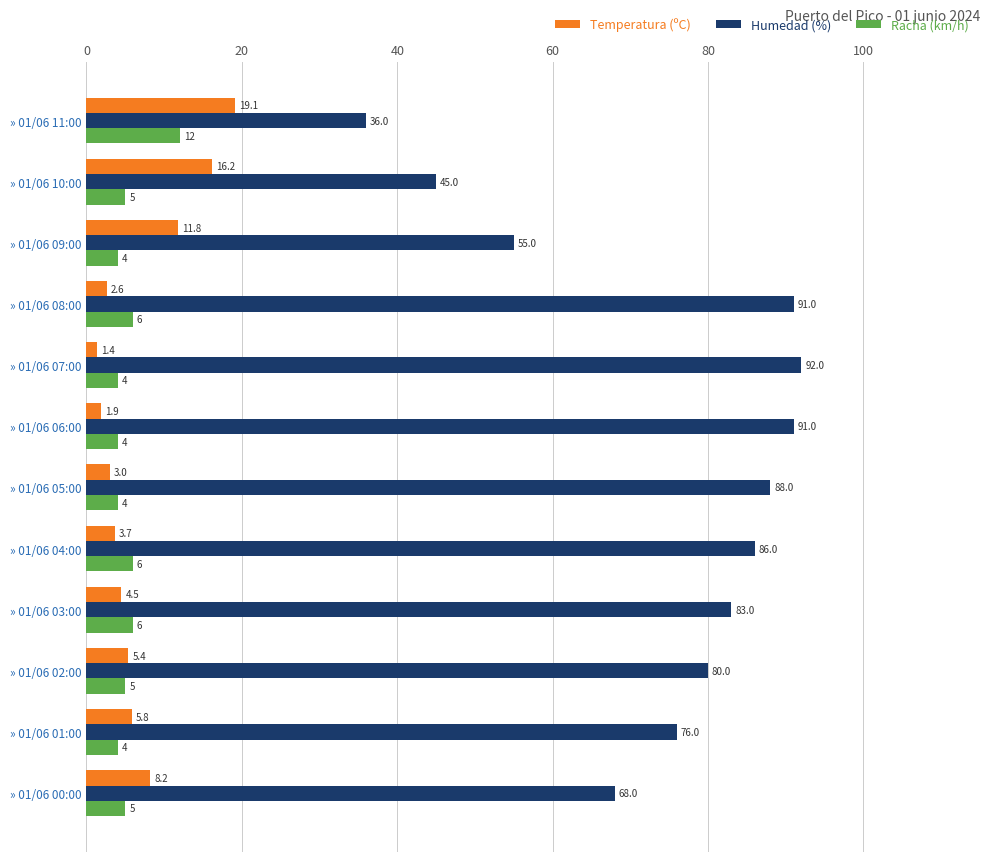

List the labels in order of Temperatura (ºC) value, smallest first.

» 01/06 07:00, » 01/06 06:00, » 01/06 08:00, » 01/06 05:00, » 01/06 04:00, » 01/06 03:00, » 01/06 02:00, » 01/06 01:00, » 01/06 00:00, » 01/06 09:00, » 01/06 10:00, » 01/06 11:00